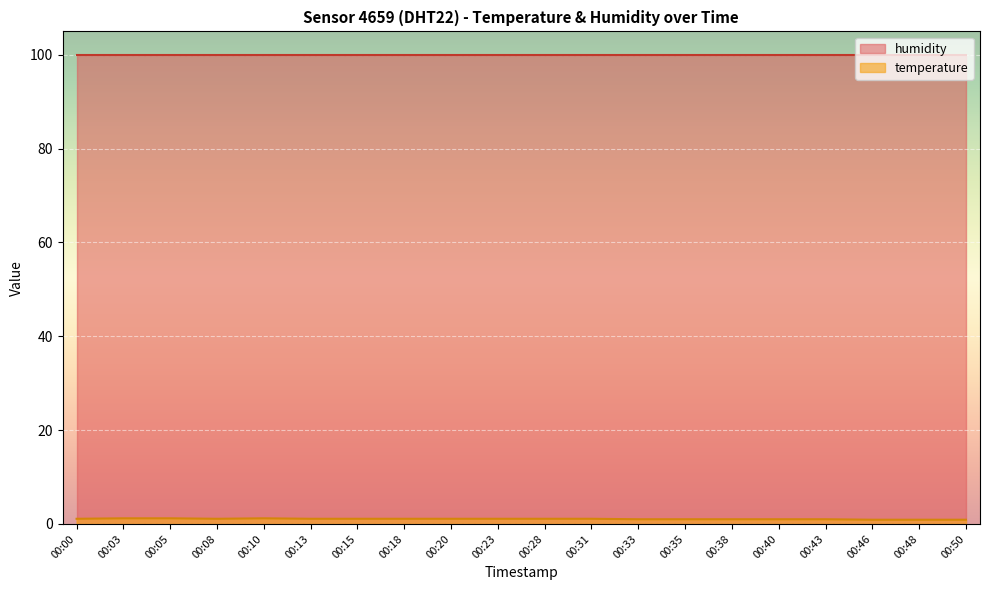

Approximately how many times larger is the value at 00:23 compared to 00:08?

1.0